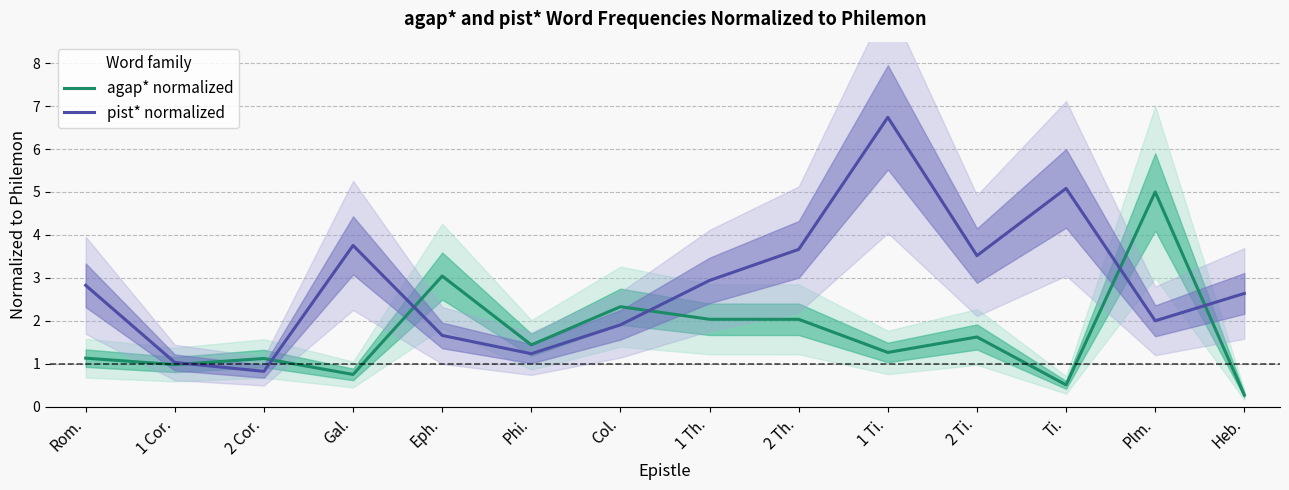

What is the value of the pist* normalized point at the 12th from the left?

5.1